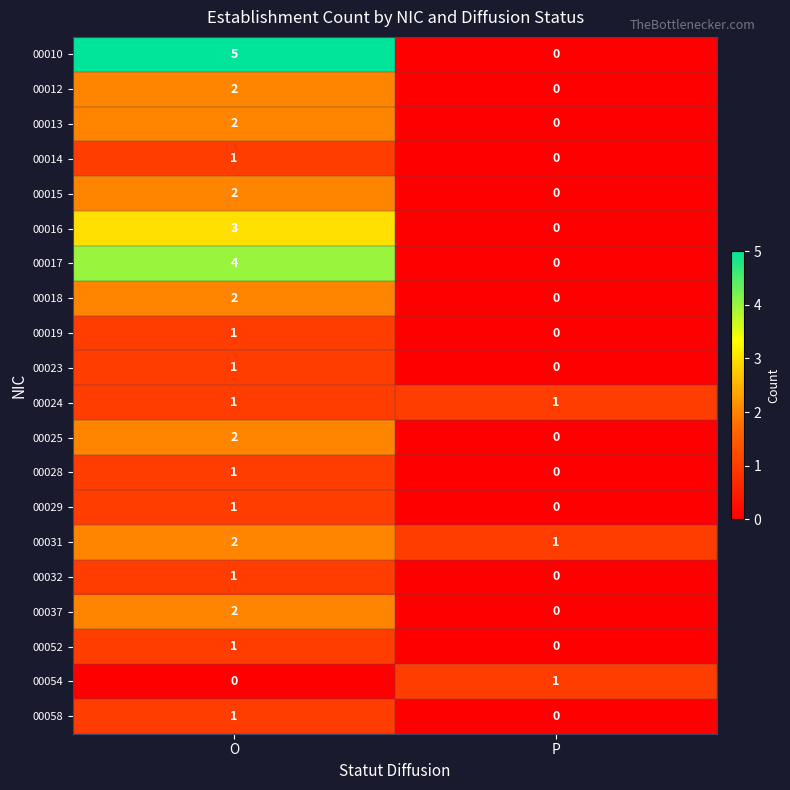

At which label is 00029 closest to 0?

P